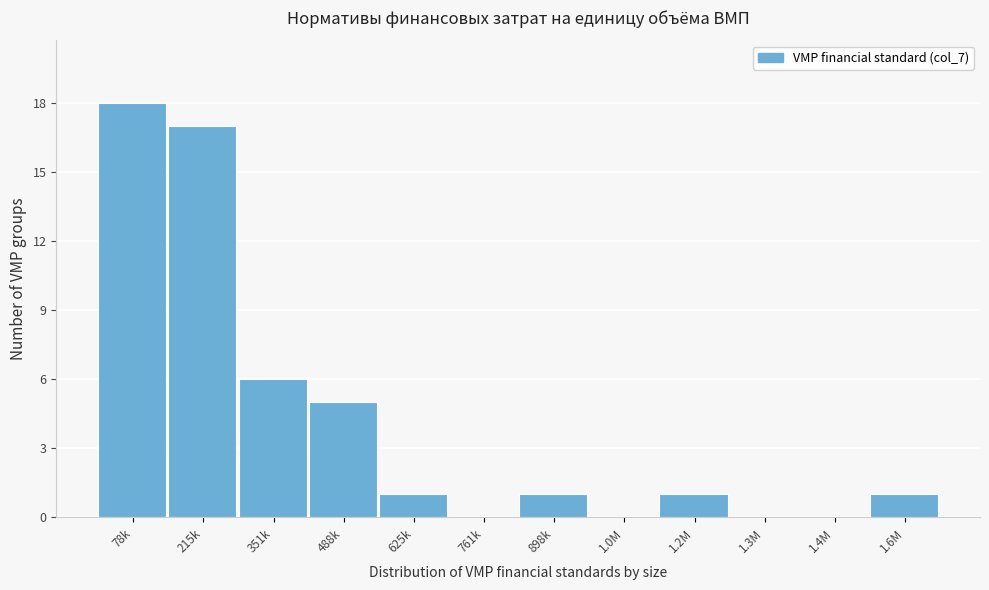

Reading right to left, list all the values displayed in this chart.

1.6M=1	1.4M=0	1.3M=0	1.2M=1	1.0M=0	898k=1	761k=0	625k=1	488k=5	351k=6	215k=17	78k=18